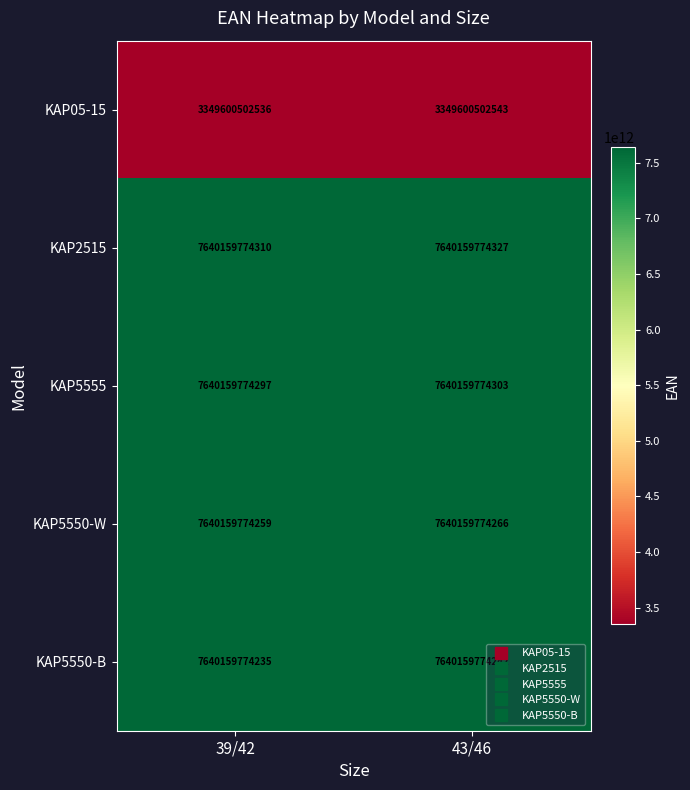

True or false: KAP5555 has a value of 4953783953244 at 39/42.

False